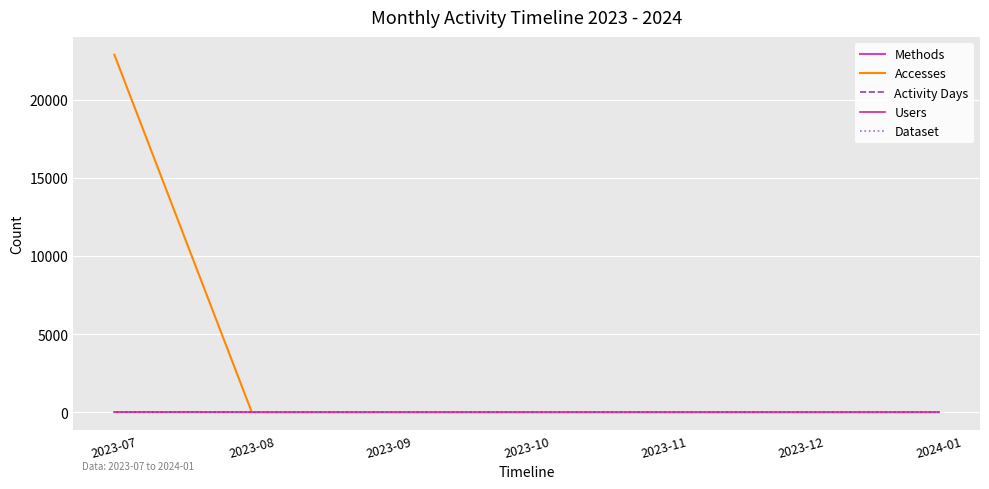

Is this an area chart (filled region under the line)?

No